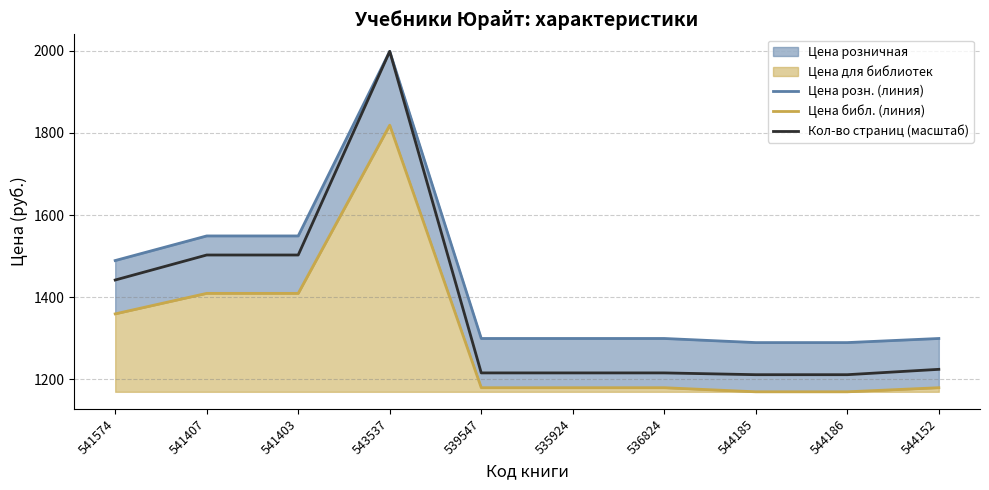

True or false: Кол-во страниц (масштаб) and Цена розн. (линия) intersect in this chart.

False